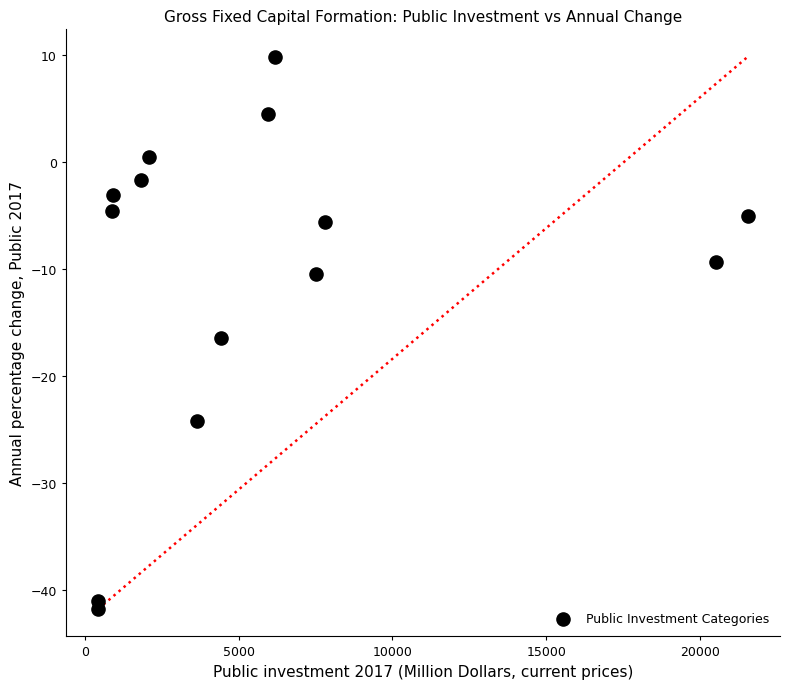

What is the range of Y values (max minus min)?

51.6